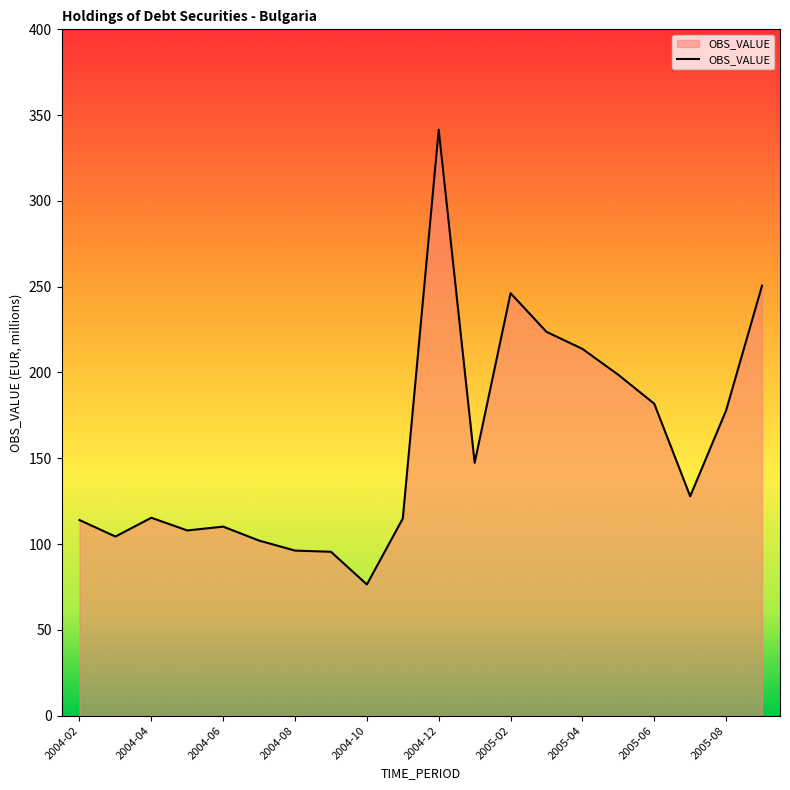

What is the greatest value displayed?

341.5